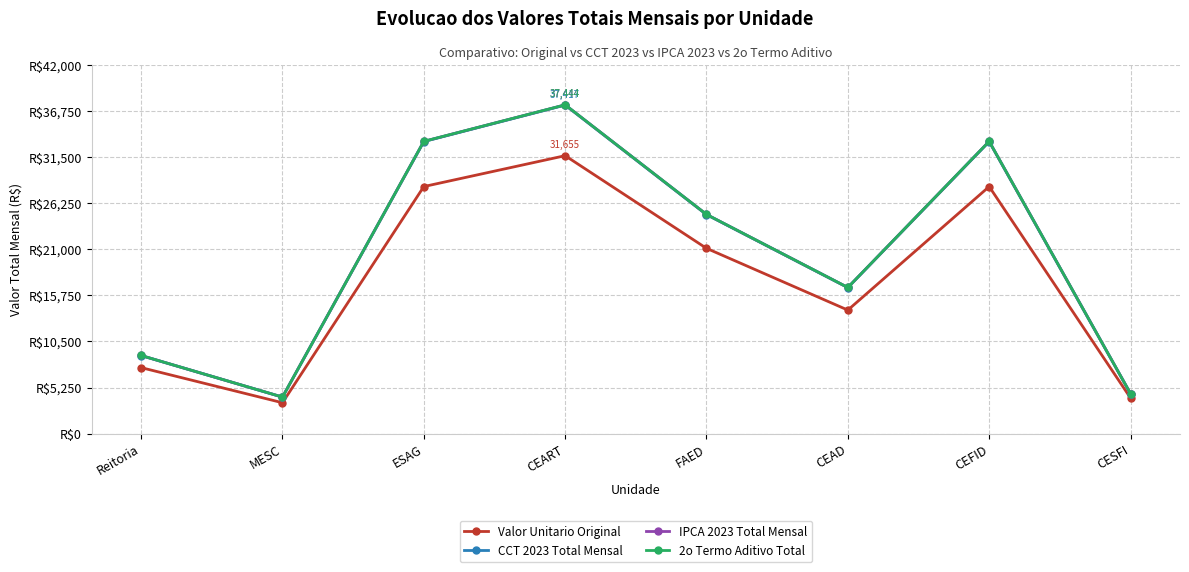

Is it true that CCT 2023 Total Mensal equals 24944.9 at FAED?

True